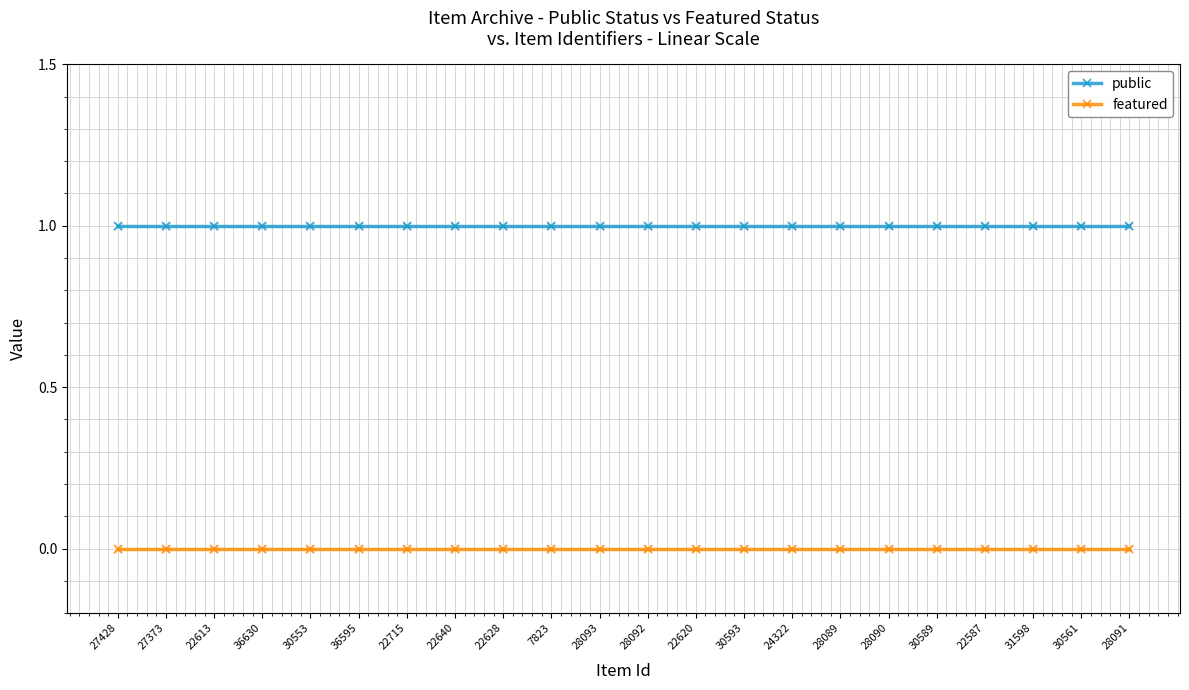

Is the value of public at 36595 greater than the value of featured at 30561?

Yes